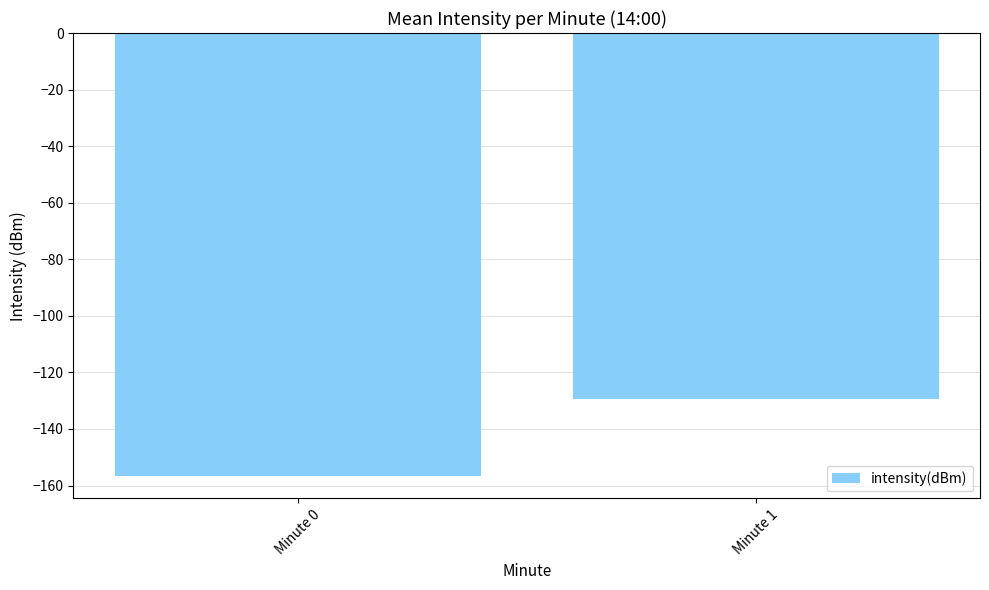

How many series are shown in this chart?

1